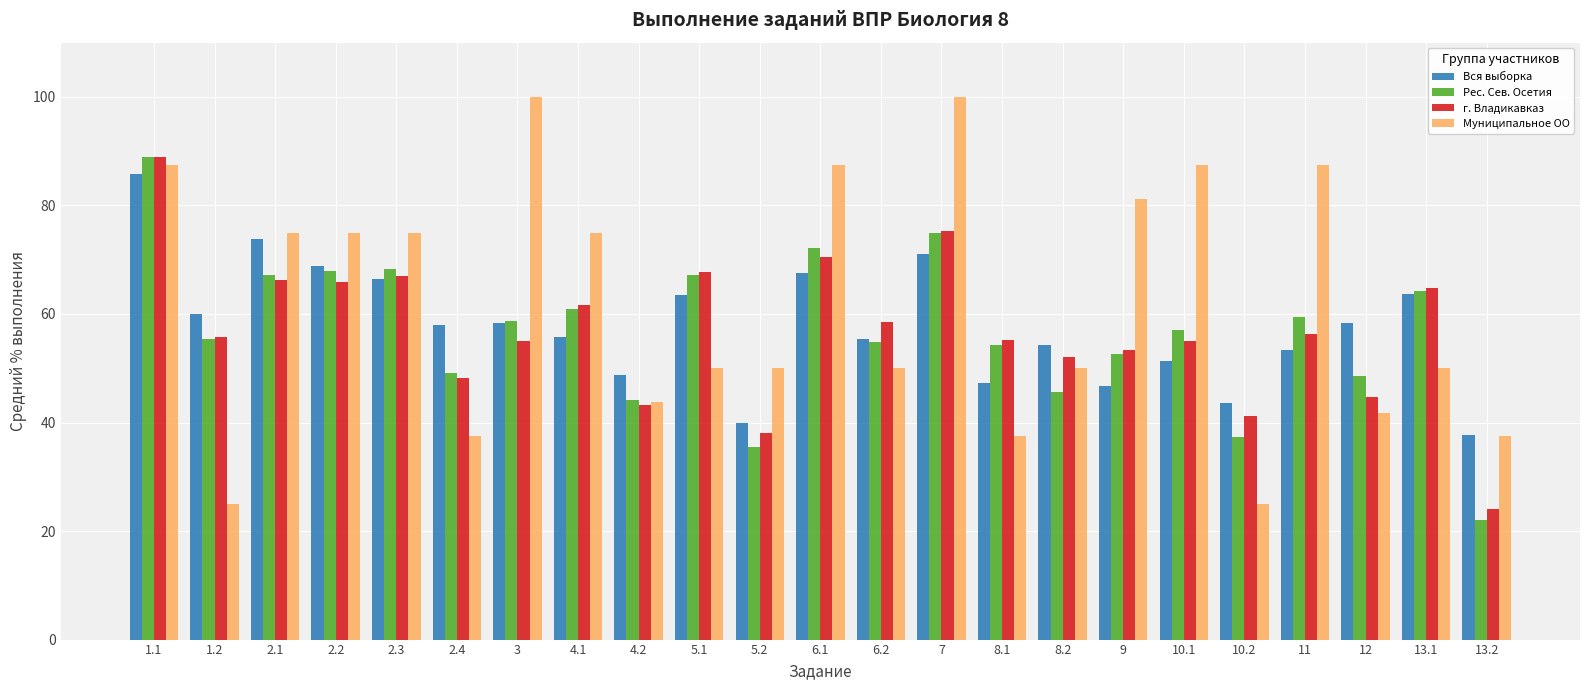

What is the approximate value of Рес. Сев. Осетия at 2.1?

67.2